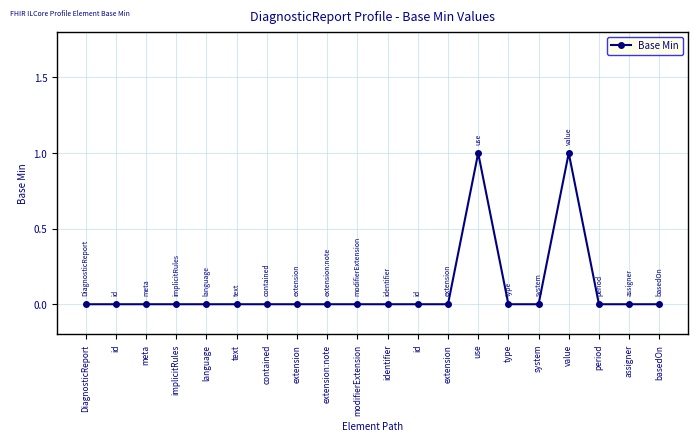

Reading right to left, transcribe all the data shown in this chart.

0	0	0	1	0	0	1	0	0	0	0	0	0	0	0	0	0	0	0	0